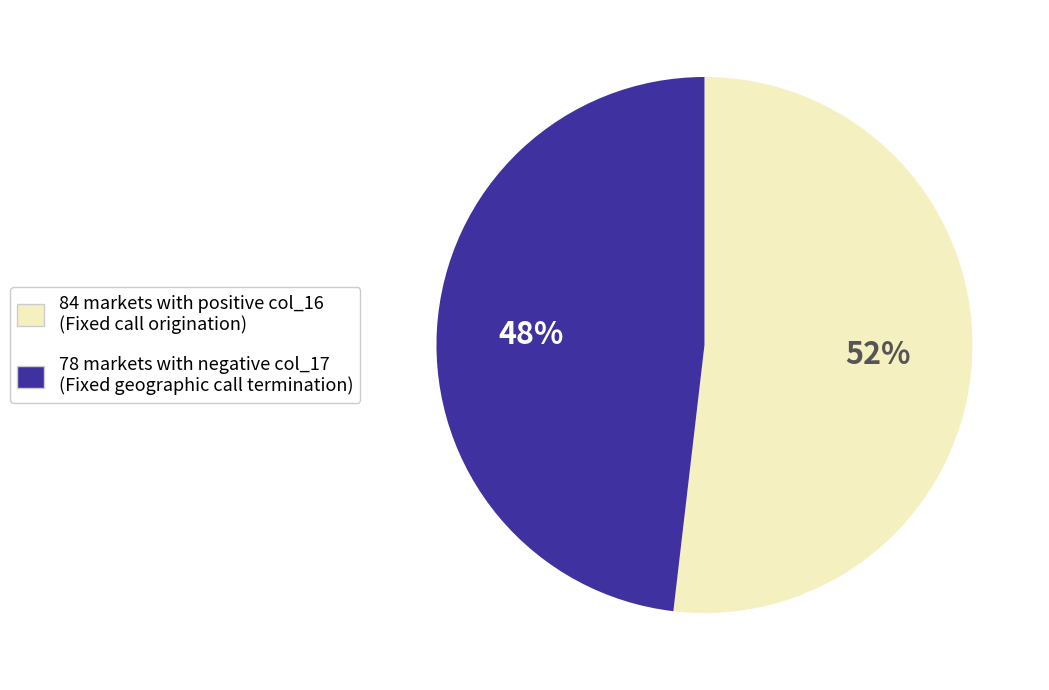

To the nearest percent, what is the difference between the largest and smallest slice percentages?

4%